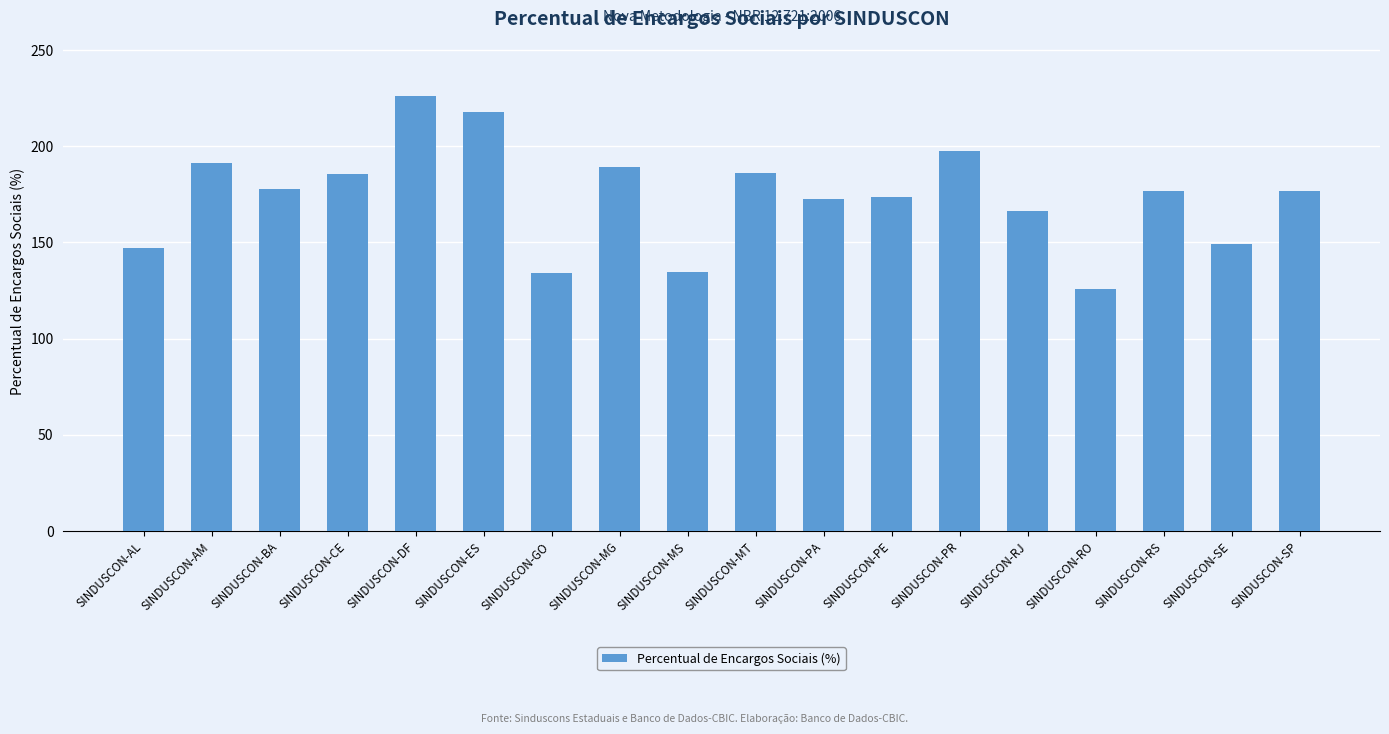

True or false: the data shows 134.4 at SINDUSCON-MS.

True